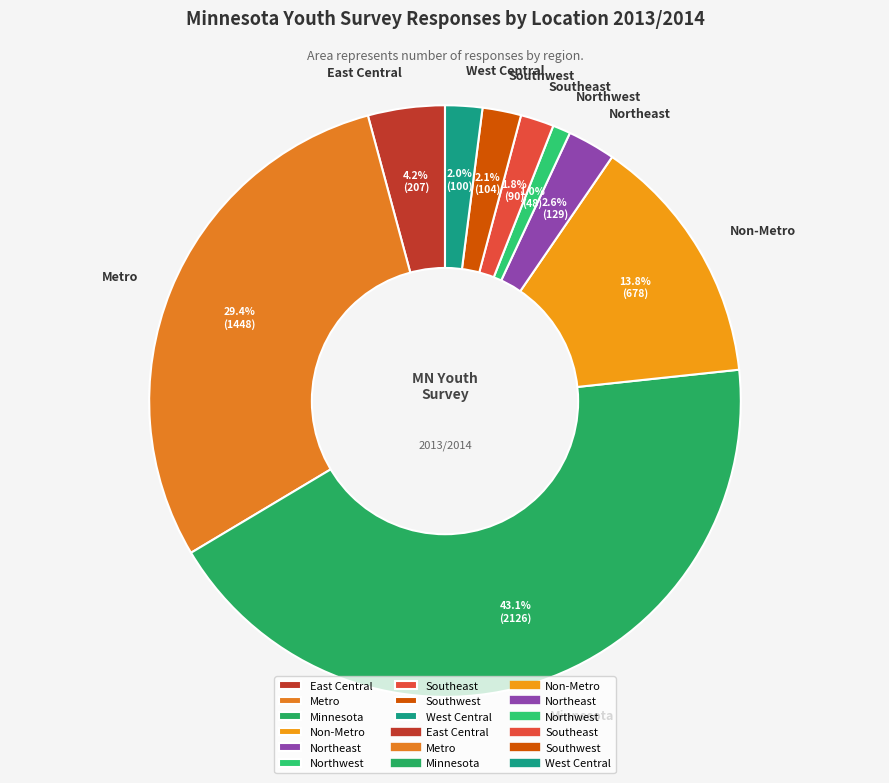

What is the ratio of the value at Southwest to the value at East Central?

0.5